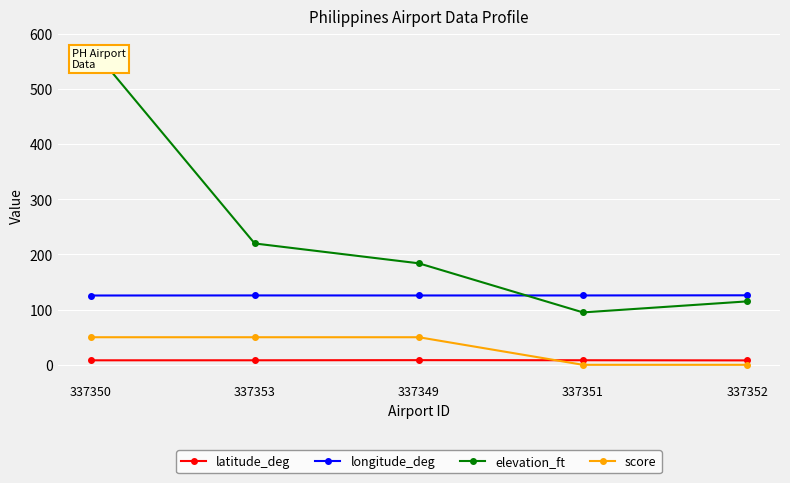

Is it true that latitude_deg equals 8.3 at 337351?

True